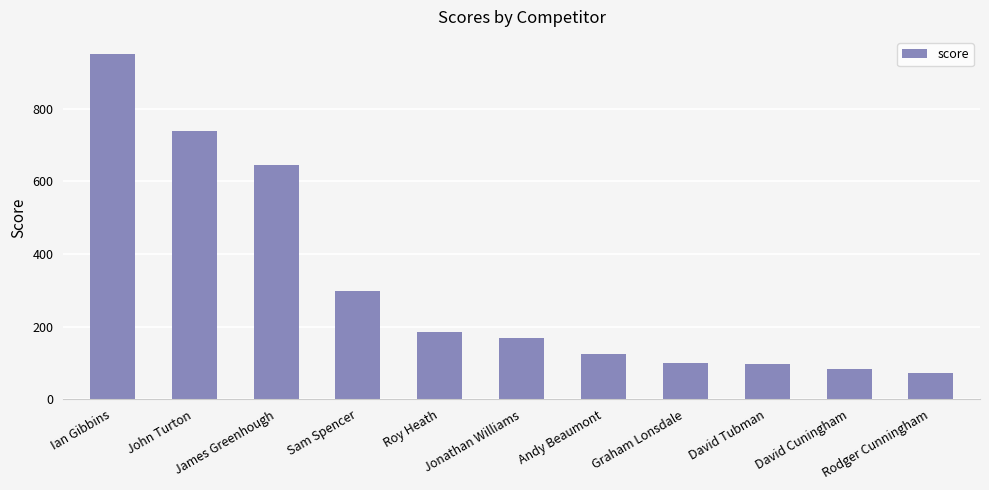

What is the value of the 4th bar from the left?

298.3